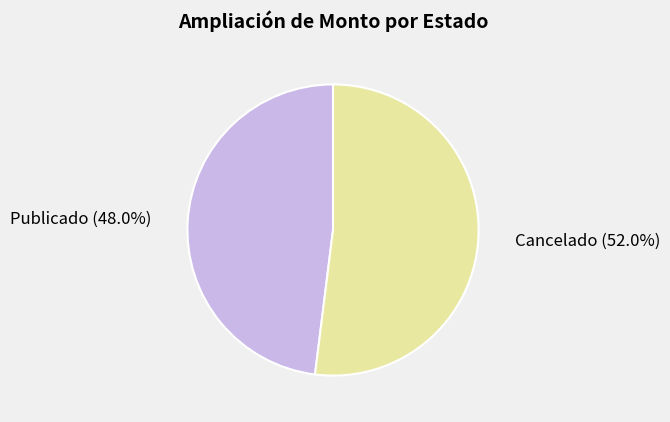

Count the number of slices in the pie.

2